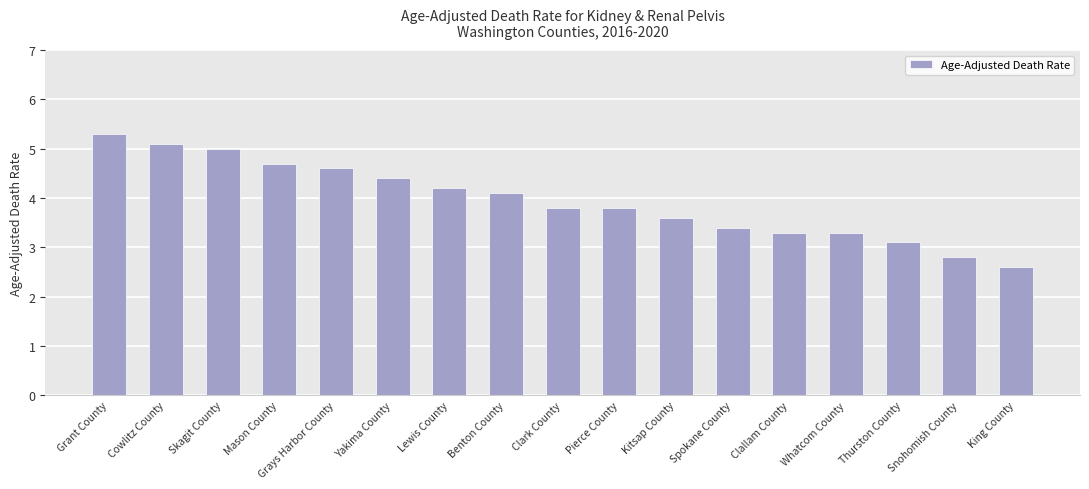

What is the ratio of the value at Whatcom County to the value at Mason County?

0.7